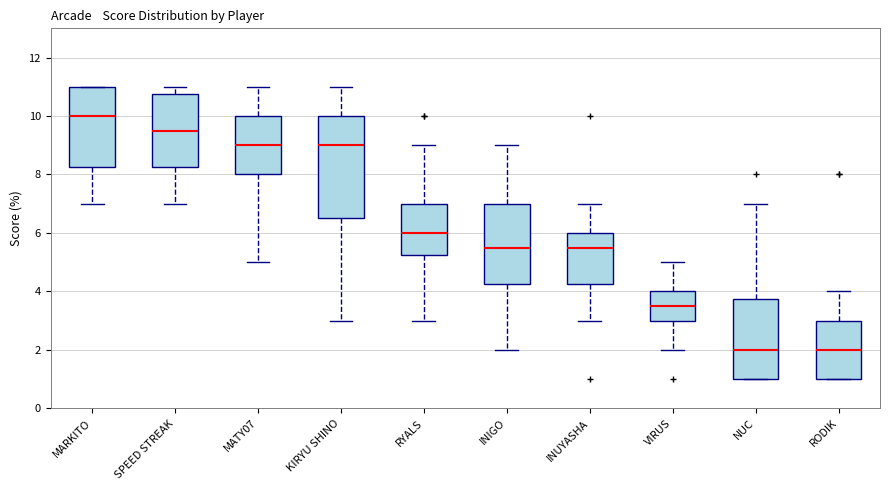

Comparing the boxes themselves (not the whiskers), which one is the tallest?

KIRYU SHINO